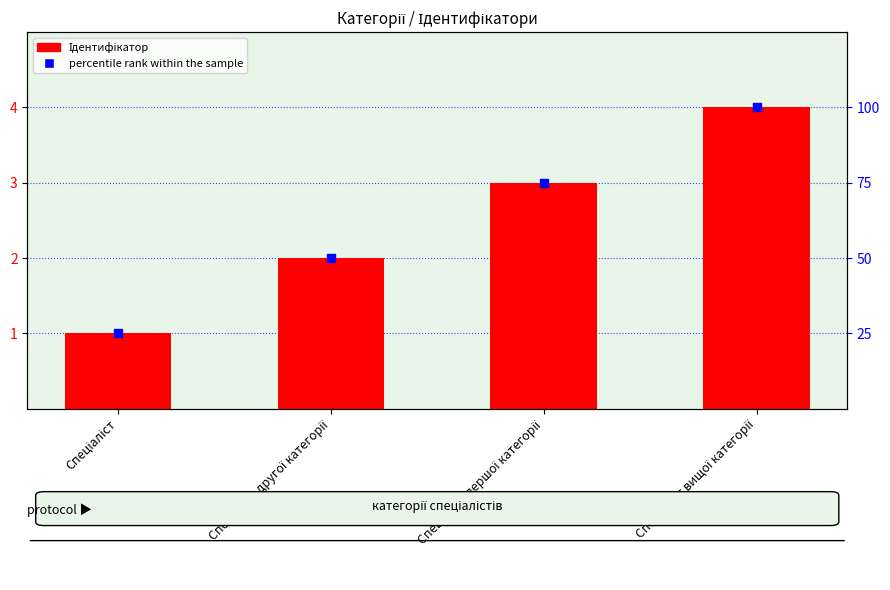

Which series has the largest total across all categories?

Ідентифікатор